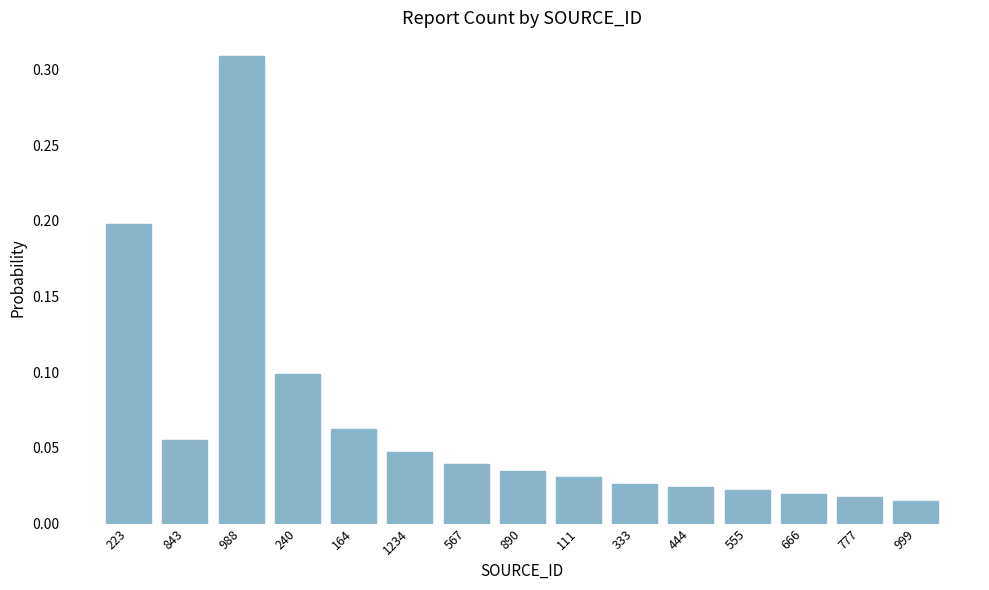

The chart shows a value of 0.1 at 240. True or false?

True